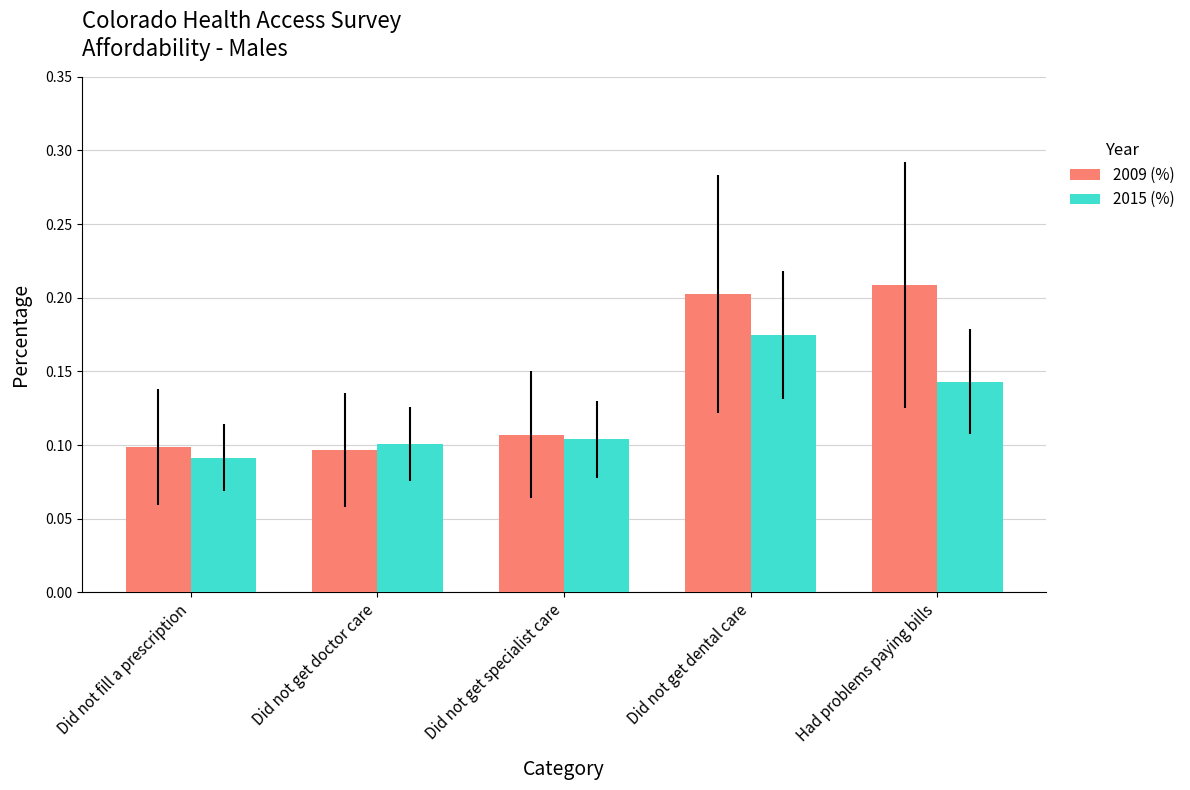

What position from the right is Had problems paying bills?

1